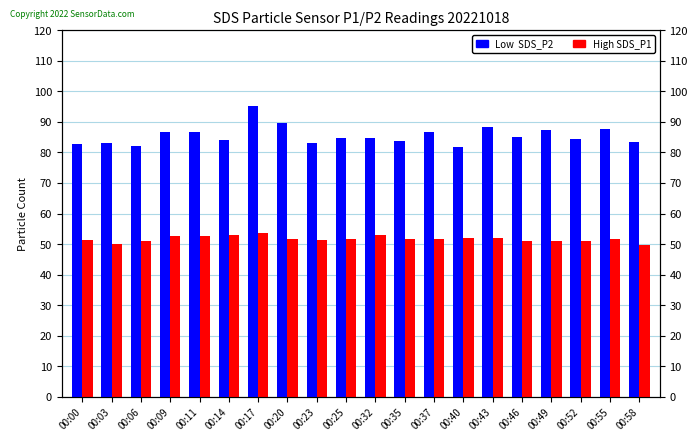

Between 00:00 and 00:58, which is larger?

00:58